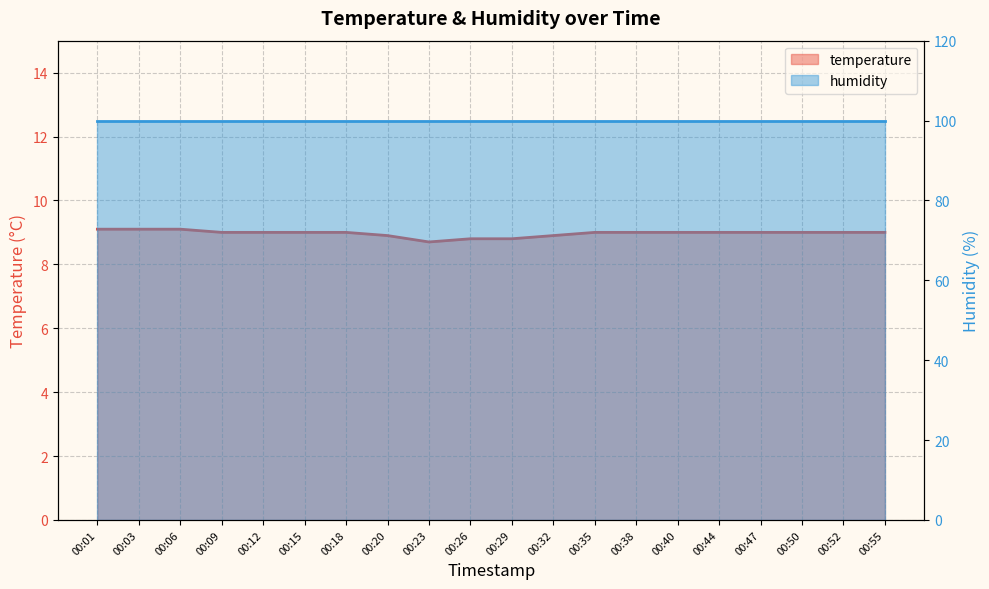

What is the difference between the maximum and minimum values?

0.4